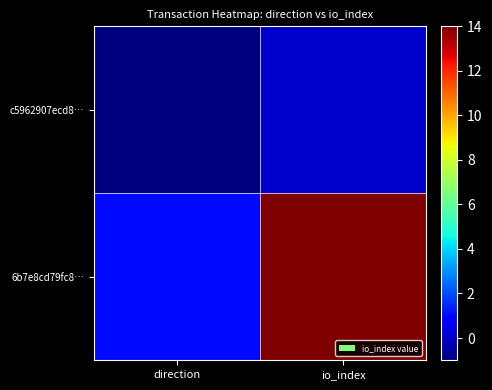

Rank the series by their average value, from highest to lowest.

6b7e8cd79fc8…, c5962907ecd8…